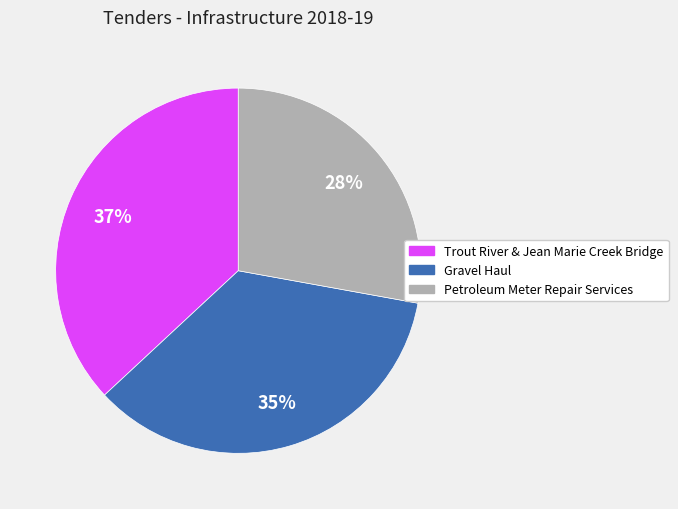

True or false: Trout River & Jean Marie Creek Bridge accounts for 37% of the total.

True